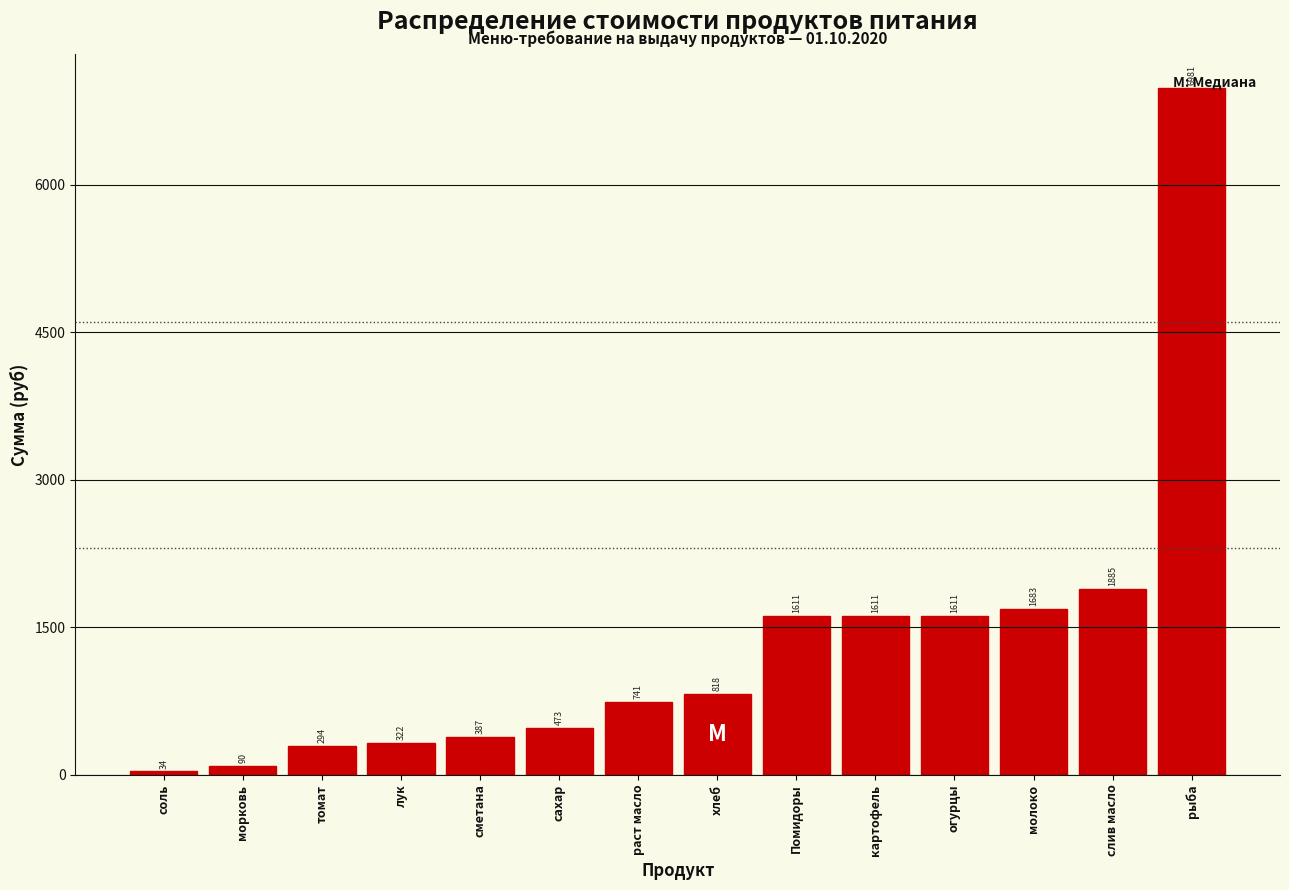

What is the difference between the values at рыба and Помидоры?

5370.0